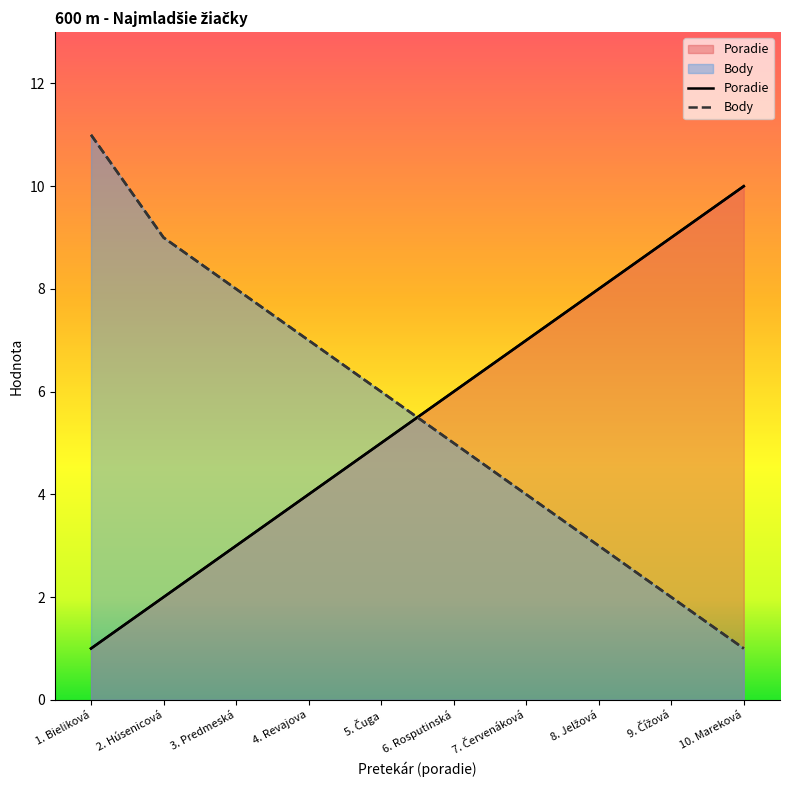

Is the value of Poradie at 10. Mareková greater than the value of Body at 10. Mareková?

Yes